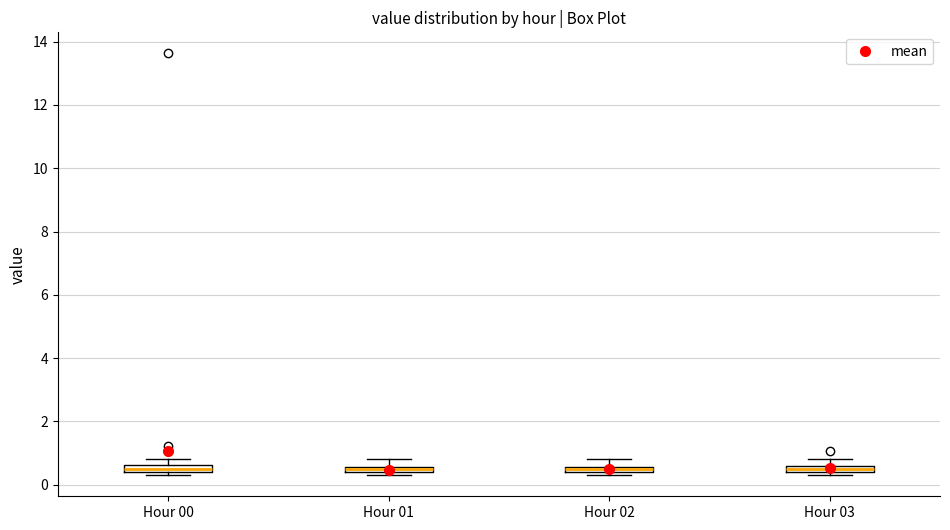

Where does the upper whisker of the box for Hour 02 end on the y-axis? The values are not printed on the chart, so give them approximately, as read against the axis.

0.8